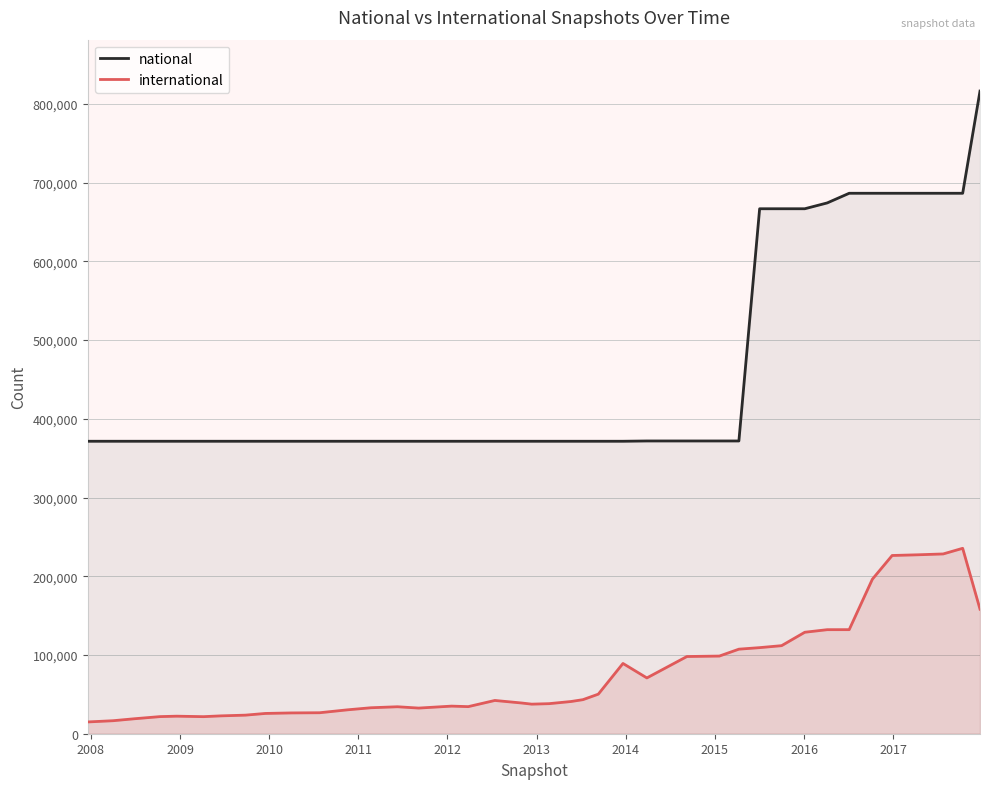

True or false: international and national cross at least once.

False